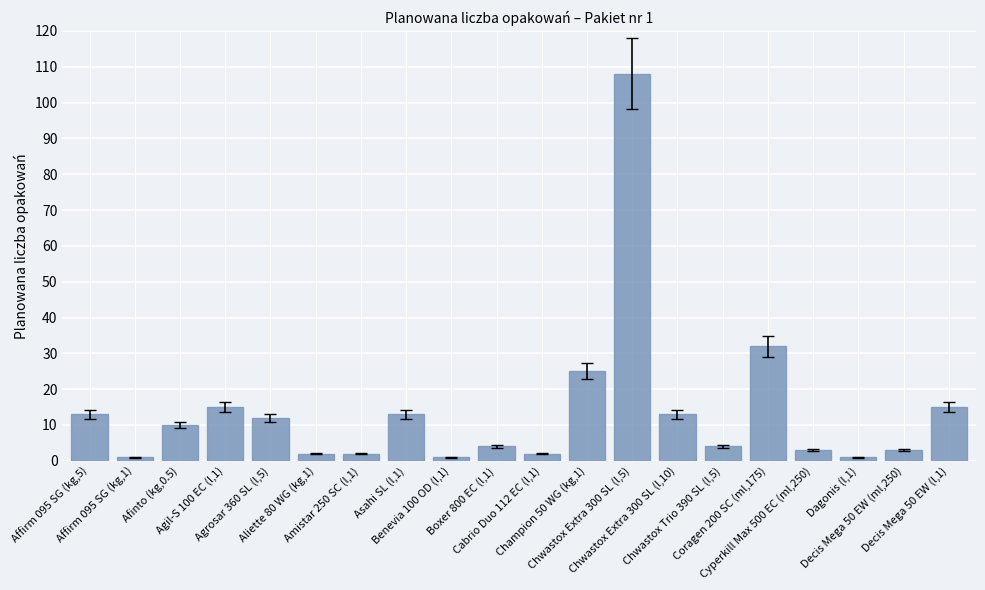

What is the ratio of the value at Coragen 200 SC (ml,175) to the value at Chwastox Extra 300 SL (l,5)?

0.3